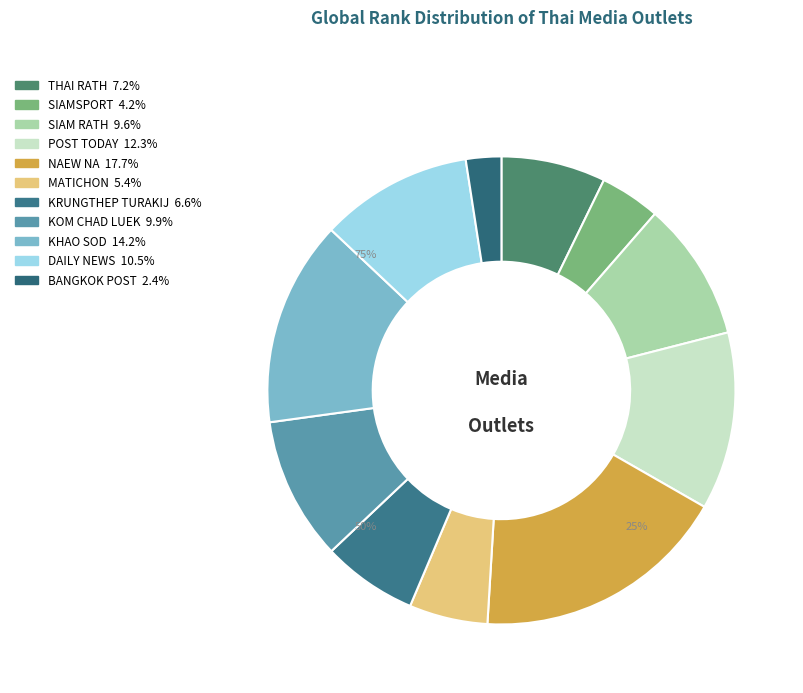

Is it true that NAEW NA is 26% of the pie?

False